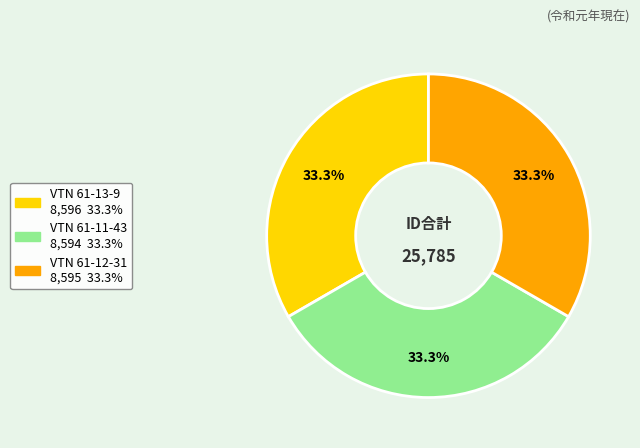

How many segments does this pie chart have?

3